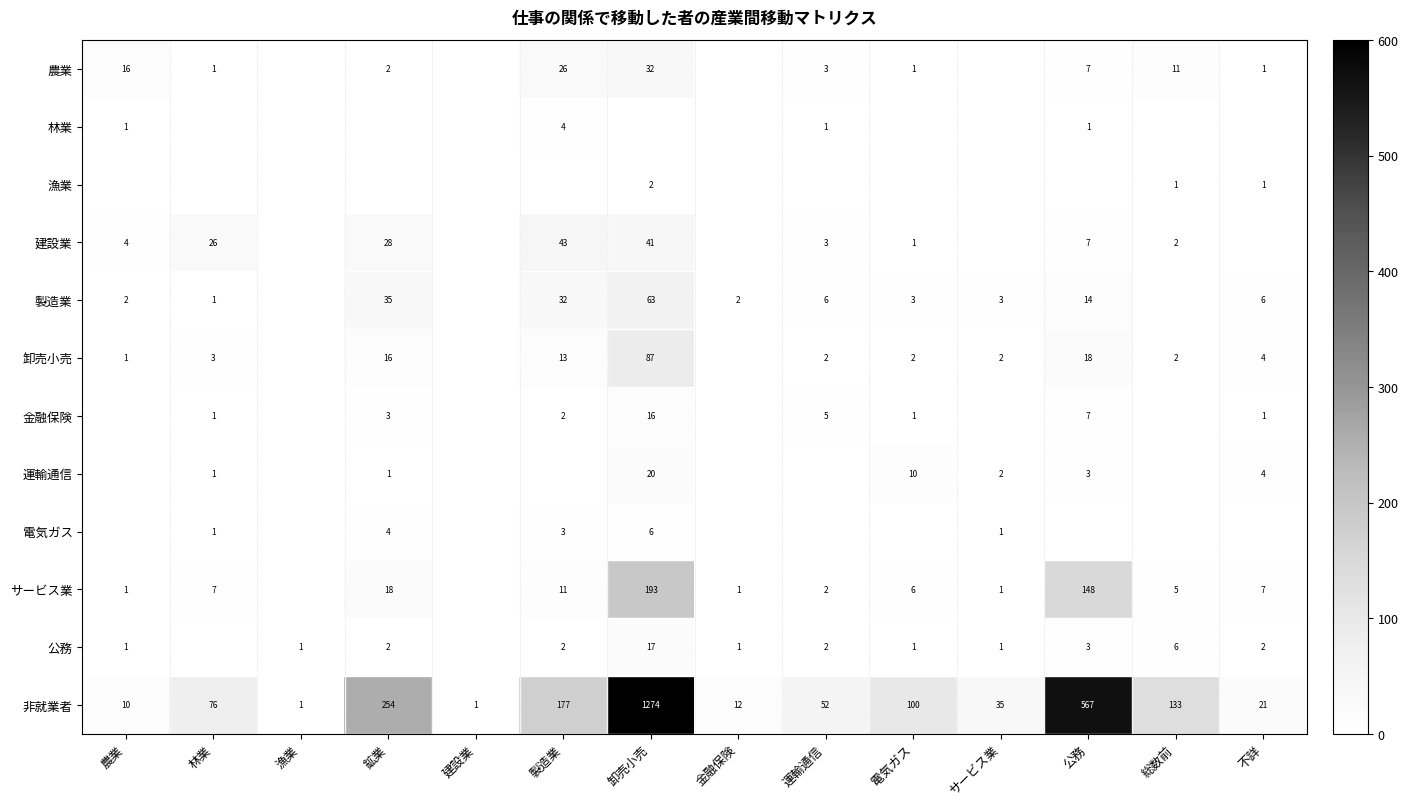

True or false: 金融保険 has a value of 1 at 電気ガス.

True